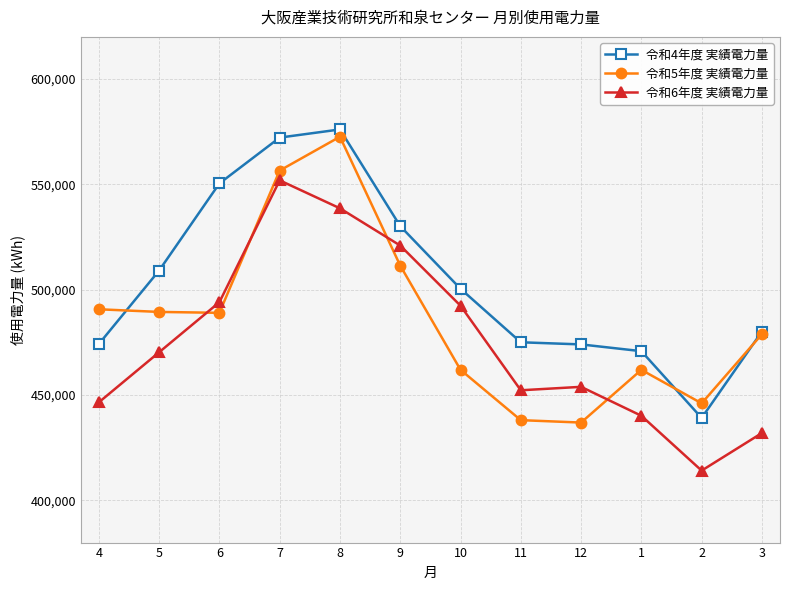

What value does the 令和4年度 実績電力量 series have at 6, to the nearest 10?

550450